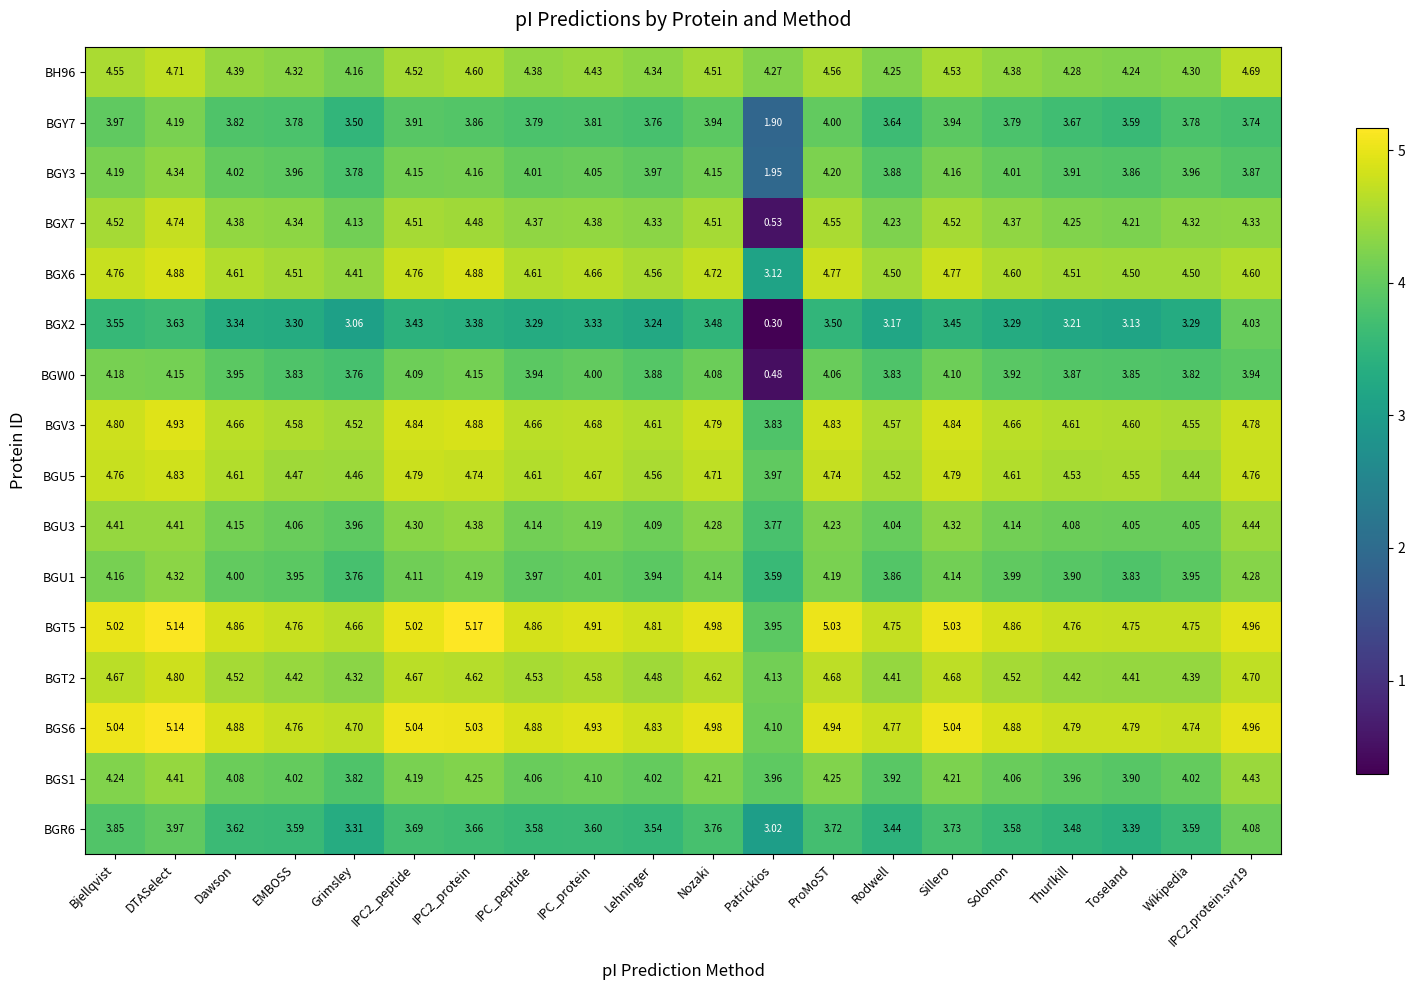

Rank the series by their maximum value, from highest to lowest.

BGT5, BGS6, BGV3, BGX6, BGU5, BGT2, BGX7, BH96, BGU3, BGS1, BGY3, BGU1, BGY7, BGW0, BGR6, BGX2